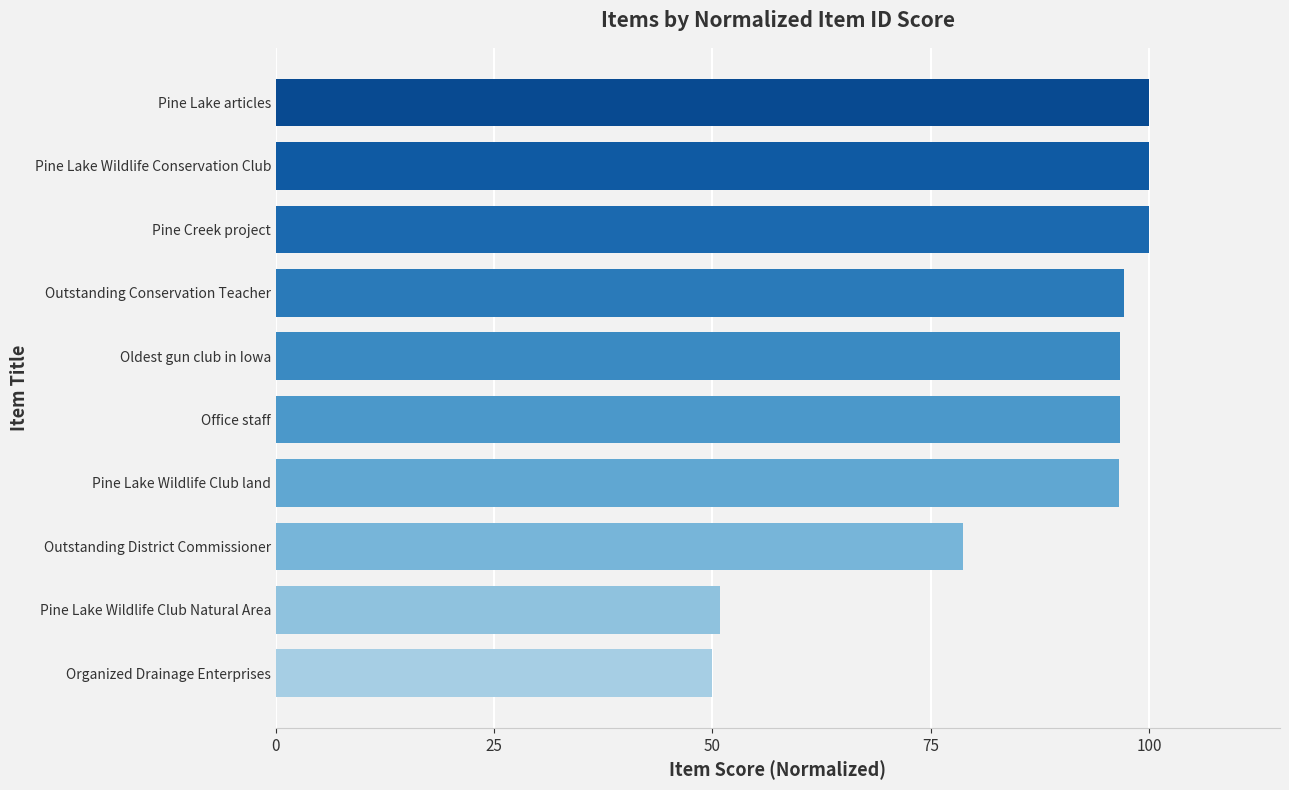

What is the minimum value shown in the chart?

50.0